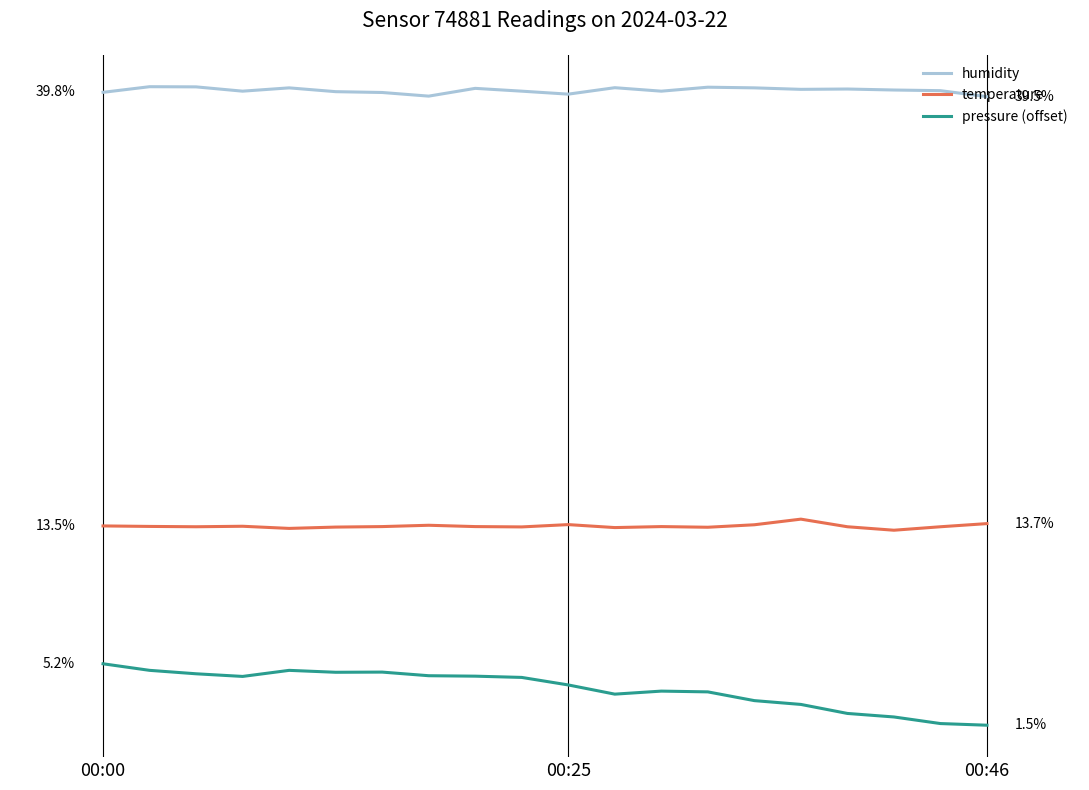

At how many categories does at least one series exceed 32?

20